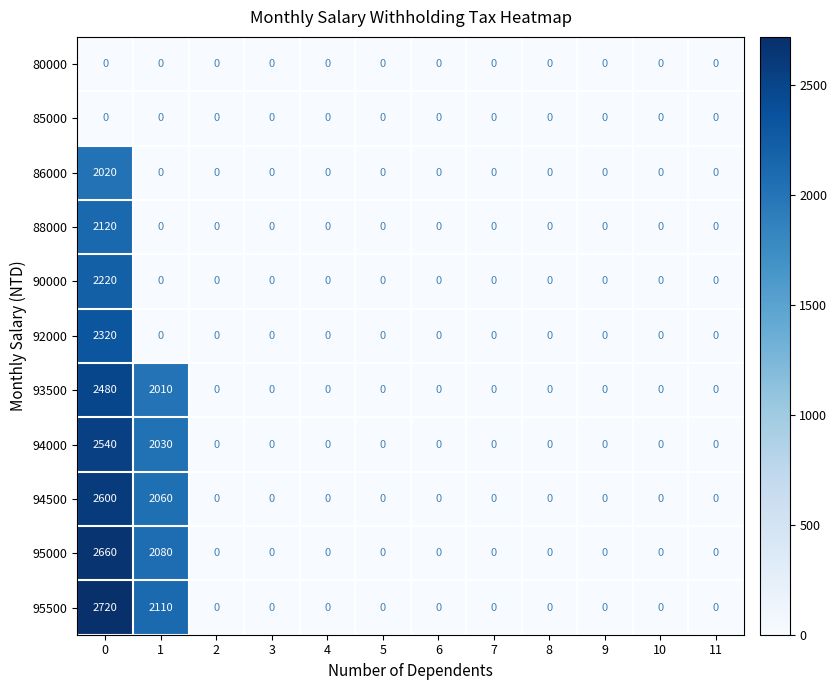

Between 1 and 6, which series saw the biggest shift?

95500